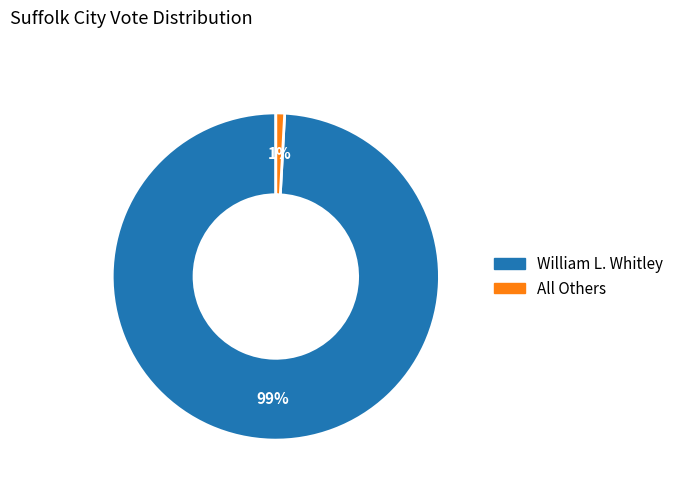

True or false: William L. Whitley accounts for 99% of the total.

True